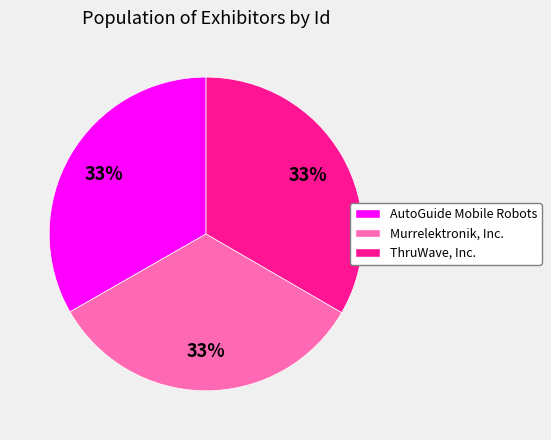

Combined, do AutoGuide Mobile Robots and Murrelektronik, Inc. account for over 50%?

Yes